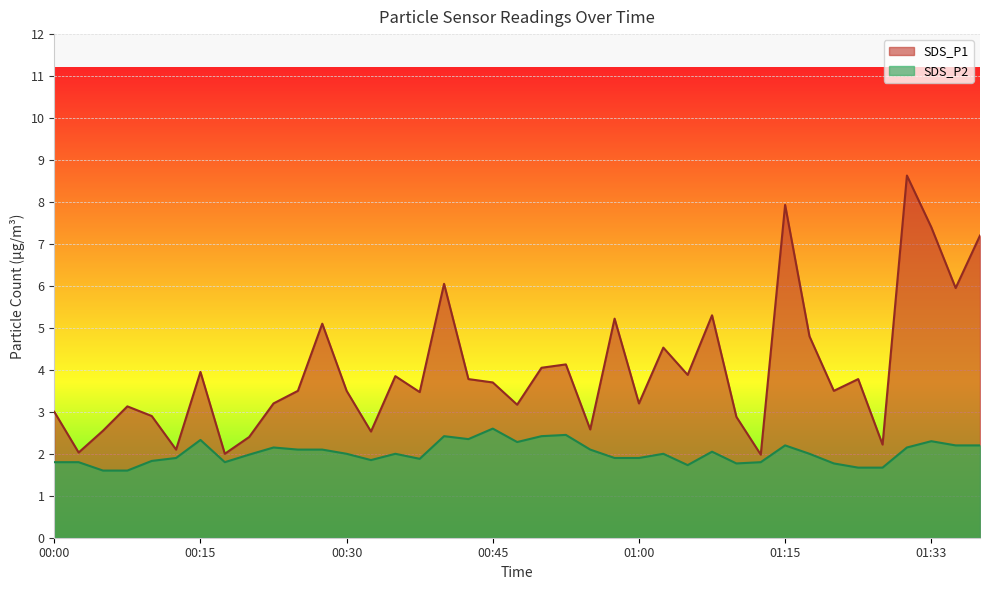

Reading left to right, what are all the values shown in this chart?

SDS_P1: 00:00=3.0	00:03=2.0	00:05=2.5	00:08=3.1	00:10=2.9	00:13=2.1	00:15=4.0	00:18=2.0	00:20=2.4	00:23=3.2	00:25=3.5	00:28=5.1	00:30=3.5	00:33=2.5	00:35=3.9	00:38=3.5	00:40=6.0	00:43=3.8	00:45=3.7	00:48=3.2	00:50=4.0	00:53=4.1	00:55=2.6	00:57=5.2	01:00=3.2	01:02=4.5	01:05=3.9	01:08=5.3	01:10=2.9	01:13=2.0	01:15=7.9	01:18=4.8	01:23=3.5	01:25=3.8	01:28=2.2	01:30=8.6	01:33=7.4	01:35=6.0	01:38=7.2
SDS_P2: 00:00=1.8	00:03=1.8	00:05=1.6	00:08=1.6	00:10=1.8	00:13=1.9	00:15=2.3	00:18=1.8	00:20=2.0	00:23=2.1	00:25=2.1	00:28=2.1	00:30=2.0	00:33=1.9	00:35=2.0	00:38=1.9	00:40=2.4	00:43=2.4	00:45=2.6	00:48=2.3	00:50=2.4	00:53=2.5	00:55=2.1	00:57=1.9	01:00=1.9	01:02=2.0	01:05=1.7	01:08=2.0	01:10=1.8	01:13=1.8	01:15=2.2	01:18=2.0	01:23=1.8	01:25=1.7	01:28=1.7	01:30=2.1	01:33=2.3	01:35=2.2	01:38=2.2